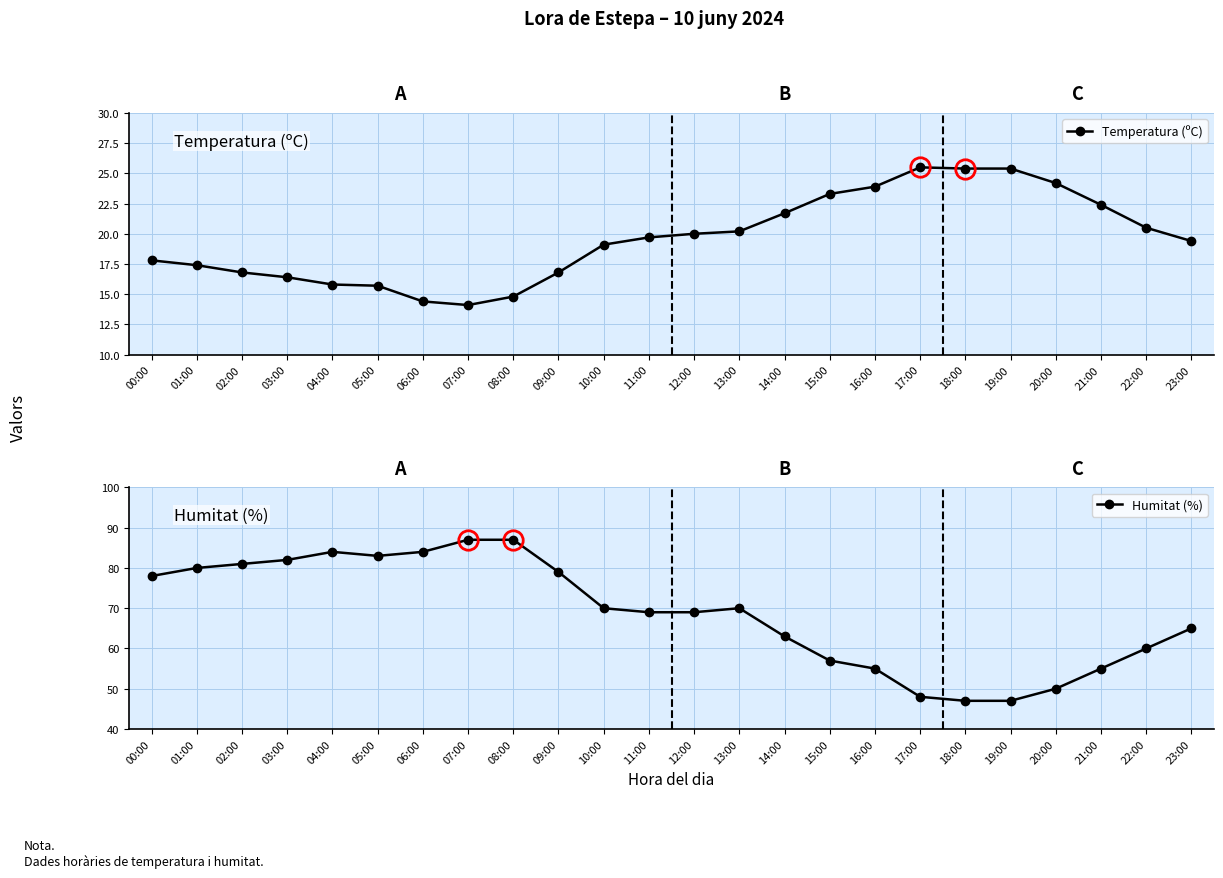

Which series has the largest total across all categories?

Humitat (%)